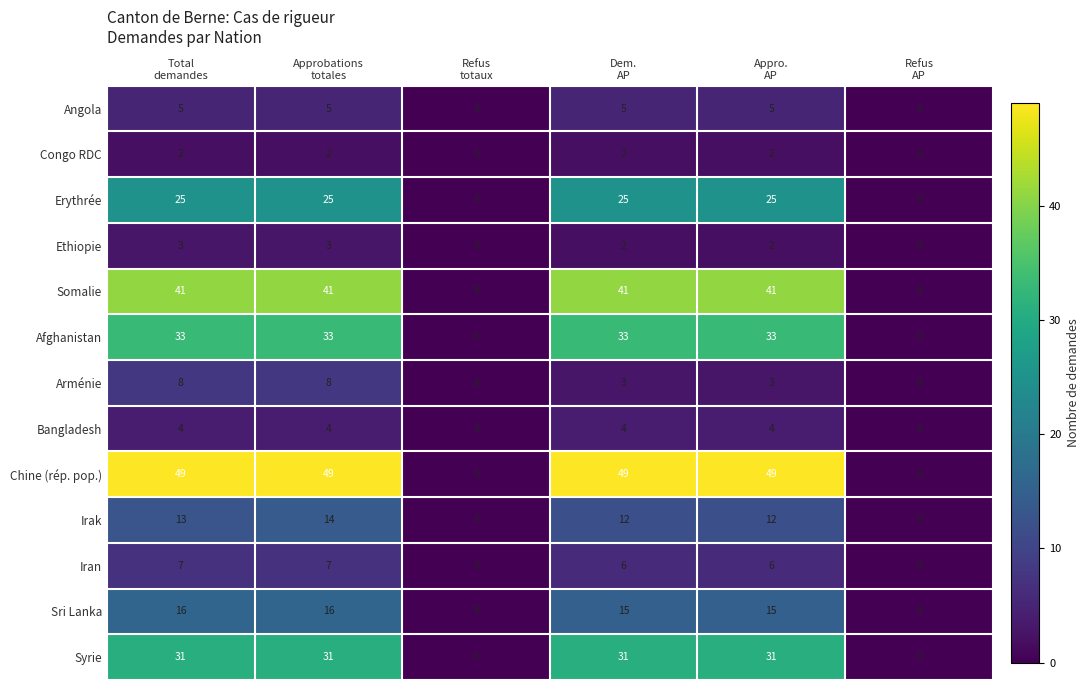

What is the total value across all series at Appro.
AP?

228